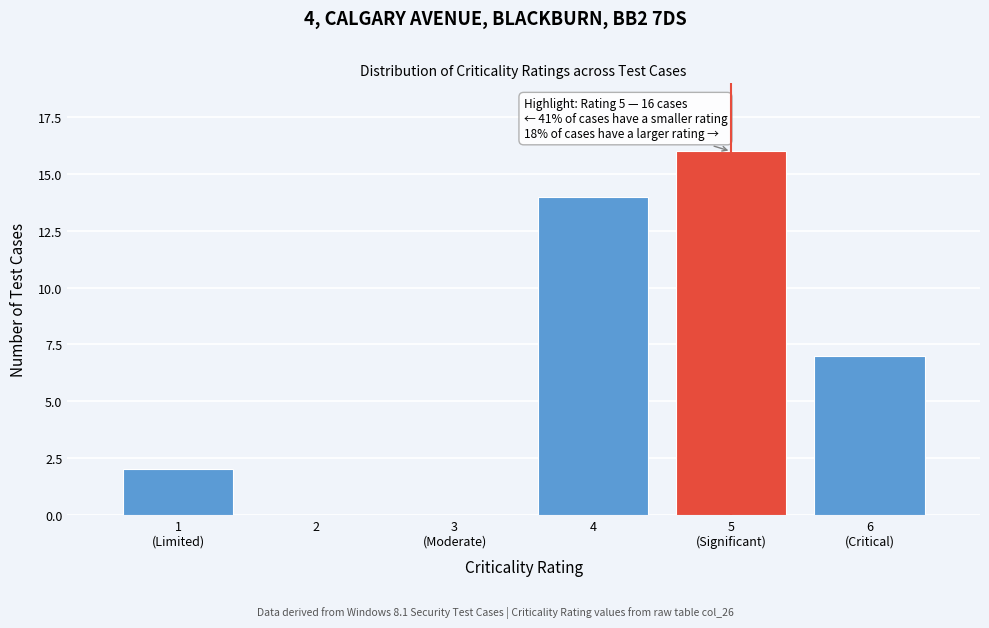

What is the maximum value shown in the chart?

16